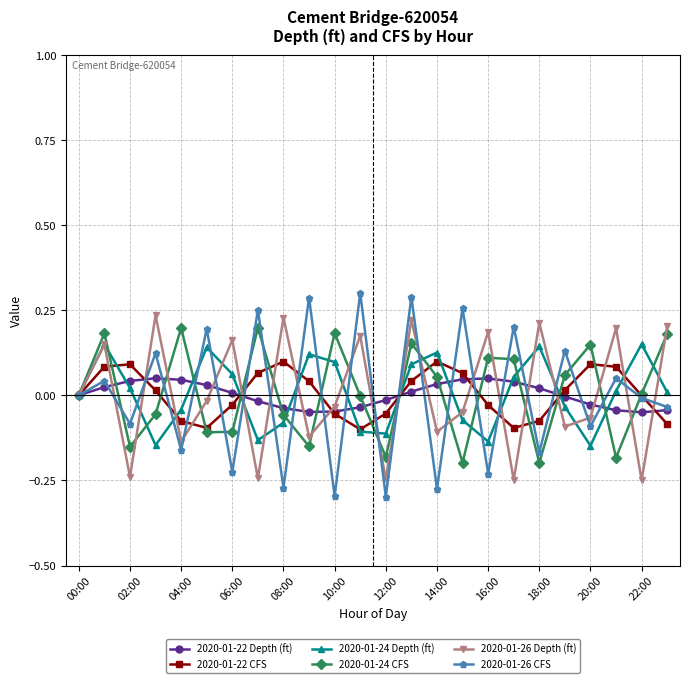

Which series has the largest range (max minus min)?

2020-01-26 CFS